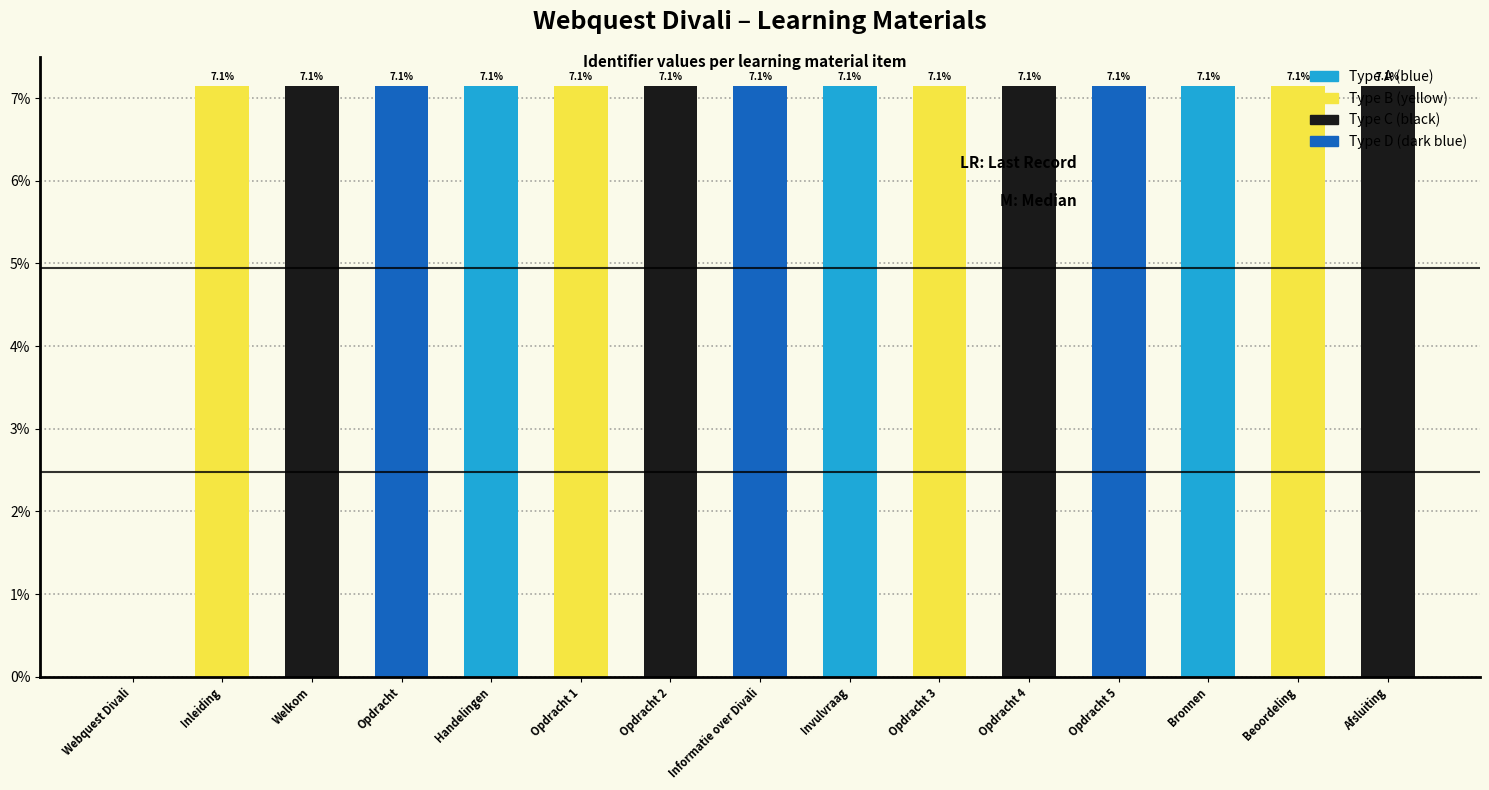

What is the change in value from Webquest Divali to Opdracht 1?

+7.1